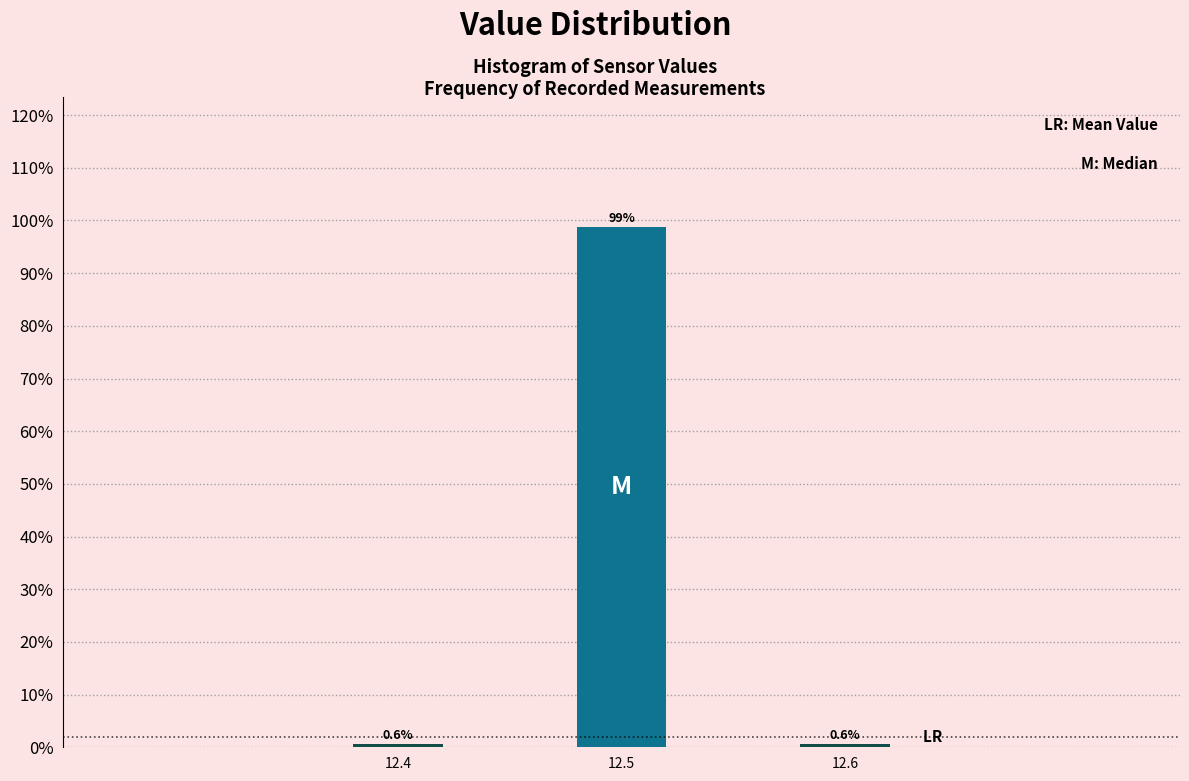

Reading left to right, transcribe all the data shown in this chart.

12.4=0.6	12.5=98.8	12.6=0.6